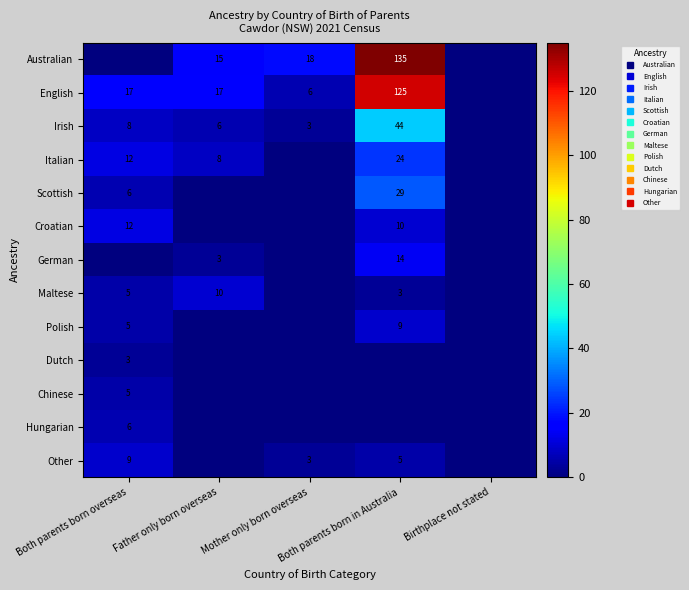

Where is Australian nearest to the value 67?

Mother only born overseas